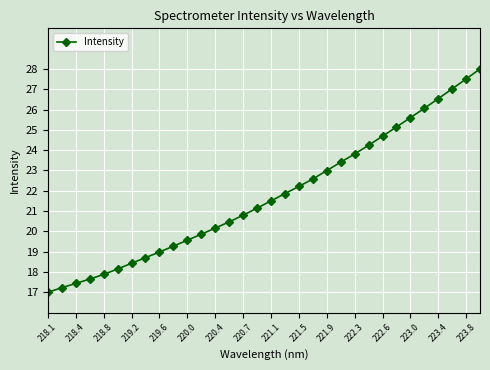

Does the chart display data point markers on the line(s)?

Yes